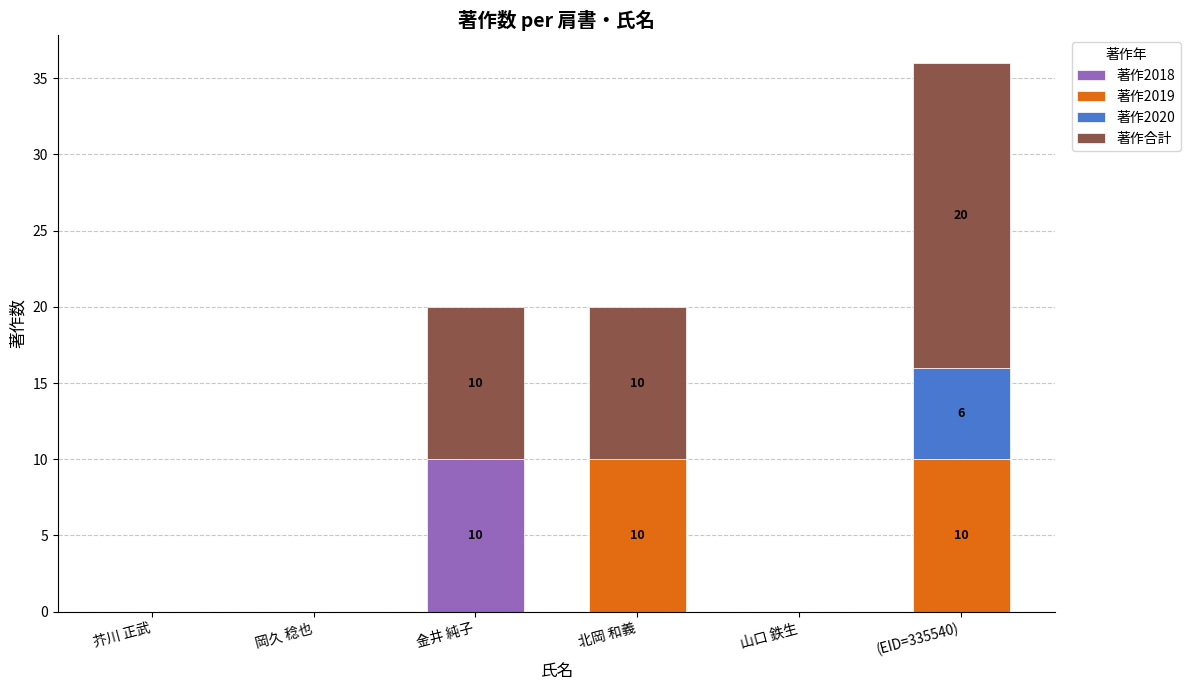

Reading left to right, list the values for the 著作2018 series.

芥川 正武=0	岡久 稔也=0	金井 純子=10	北岡 和義=0	山口 鉄生=0	(EID=335540)=0